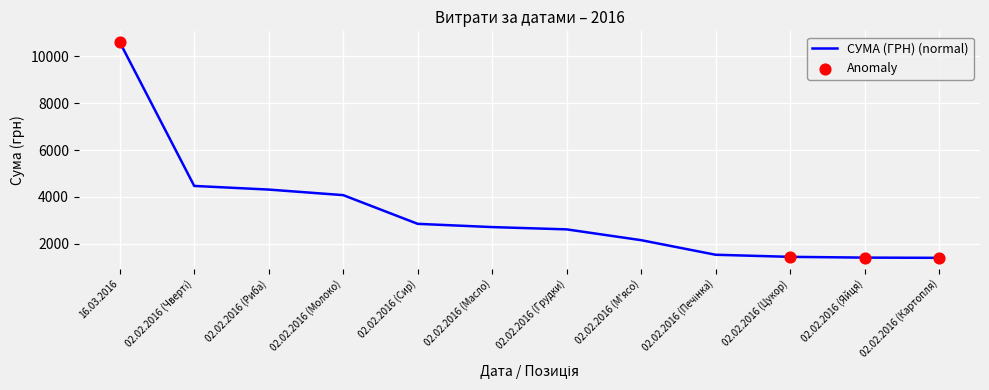

What is the change in value from 02.02.2016 (М'ясо) to 02.02.2016 (Яйця)?

-745.1